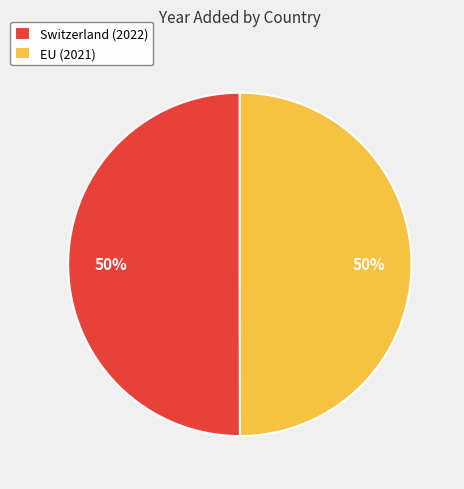

Is it true that Switzerland is 58% of the pie?

False